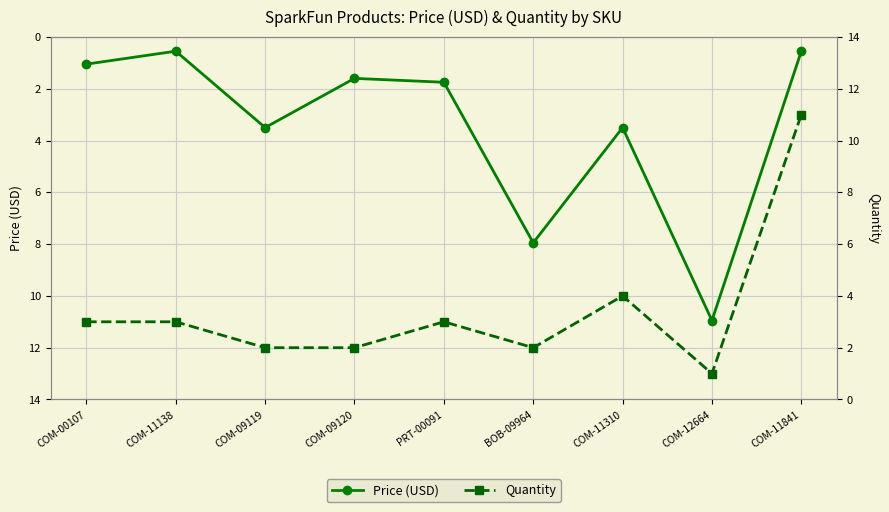

Which series has the largest total across all categories?

Price (USD)